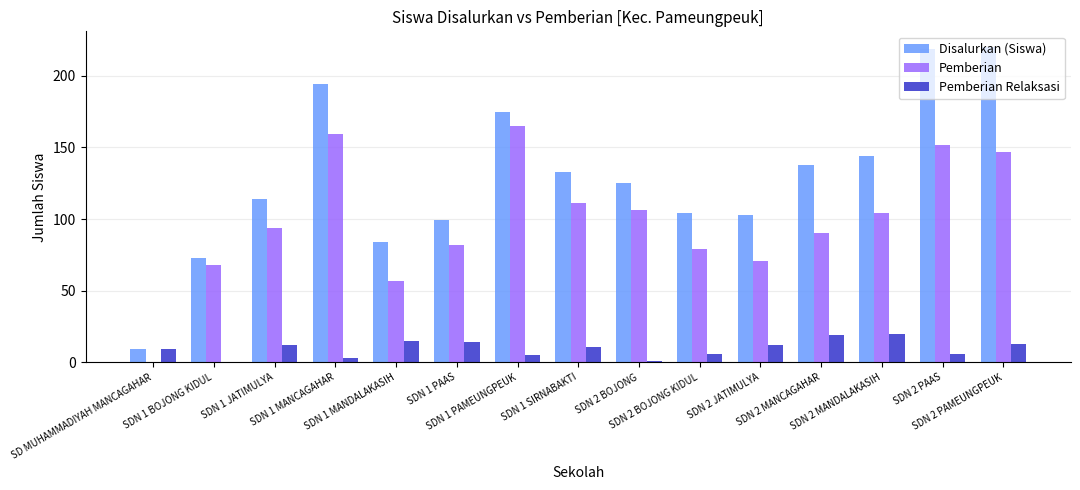

What is the maximum value for Disalurkan (Siswa)?

220